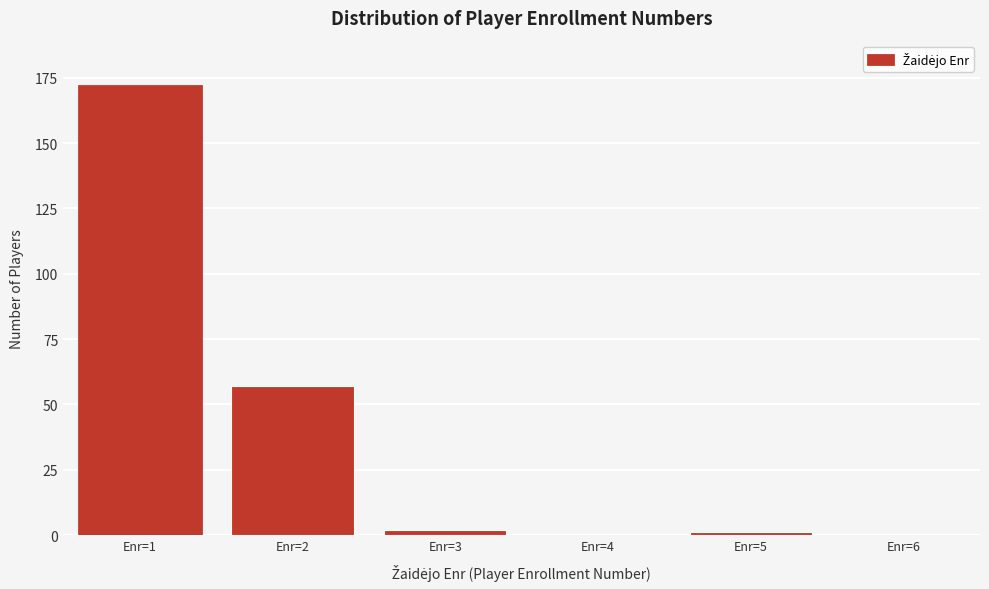

Reading left to right, what are all the values shown in this chart?

Enr=1=172	Enr=2=57	Enr=3=2	Enr=4=0	Enr=5=1	Enr=6=0